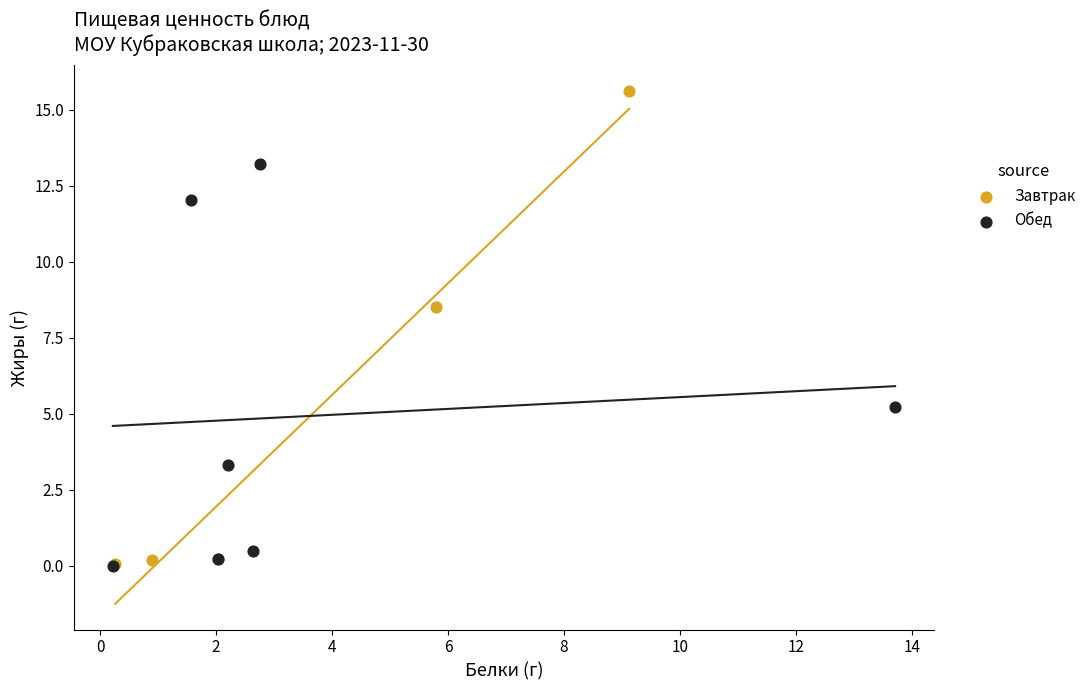

Which series has the largest Y range (max minus min)?

Завтрак